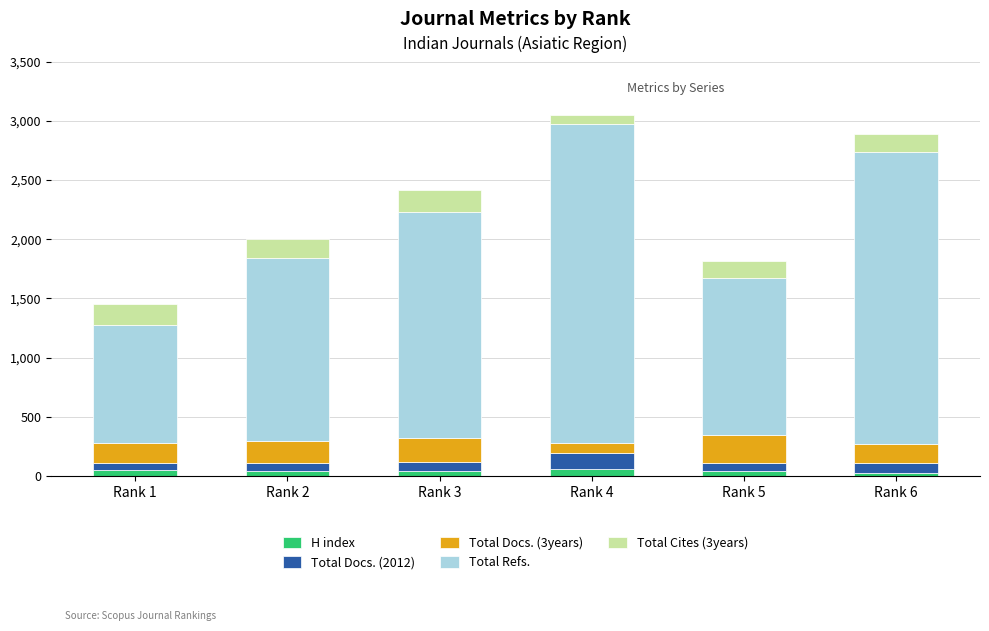

What is the average value of the H index series?

42